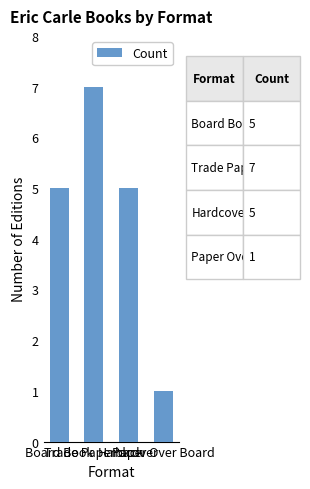

What is the difference between the second highest and minimum values?

4